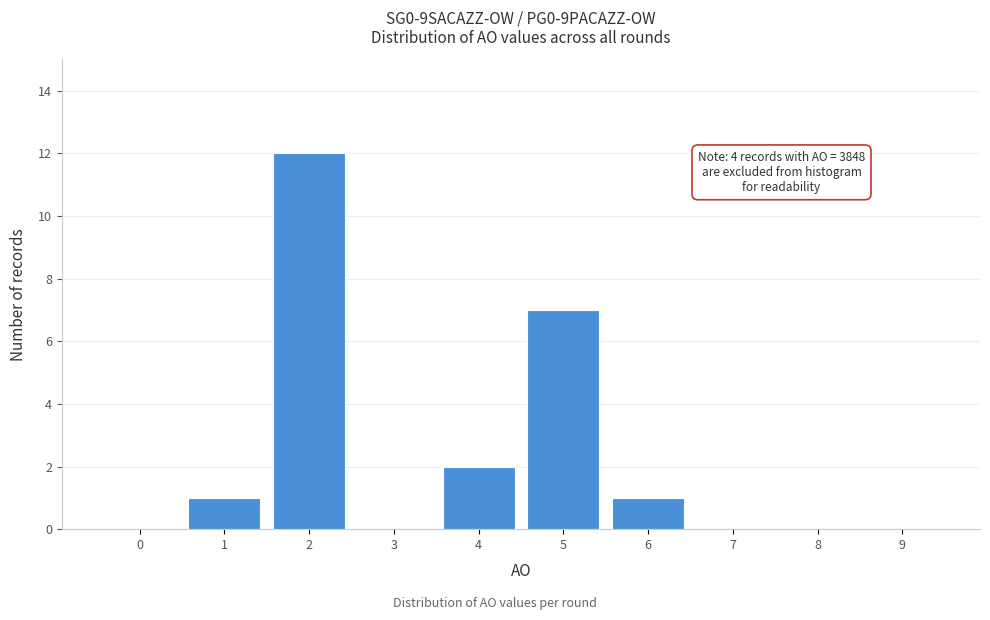

Reading left to right, transcribe all the data shown in this chart.

0=0	1=1	2=12	3=0	4=2	5=7	6=1	7=0	8=0	9=0